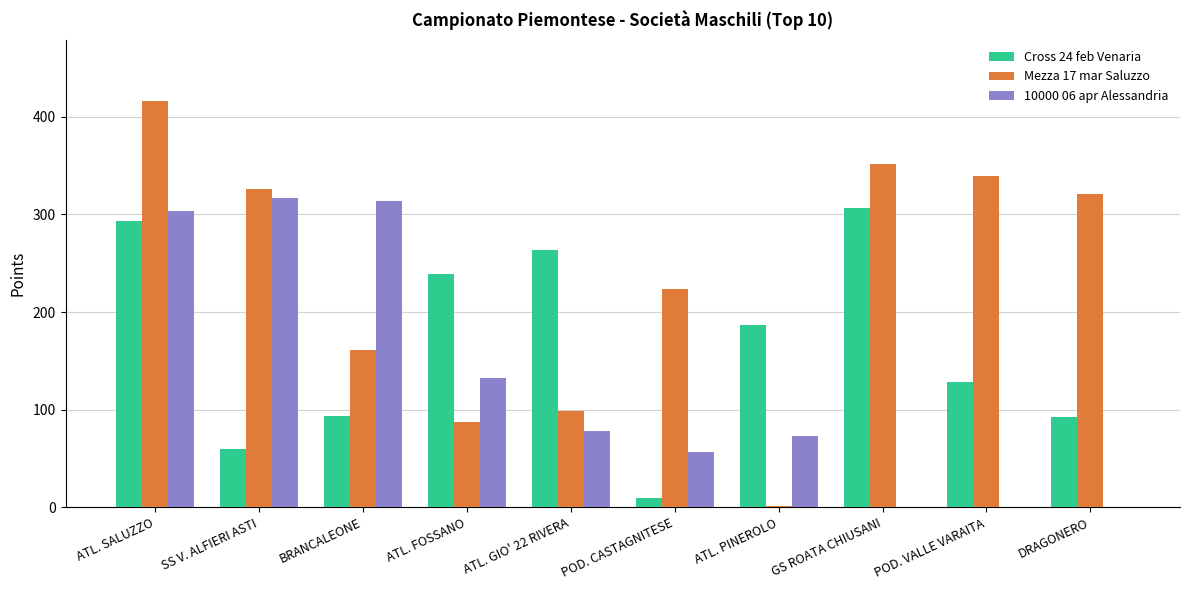

Which series changed the most between SS V. ALFIERI ASTI and BRANCALEONE?

Mezza 17 mar Saluzzo